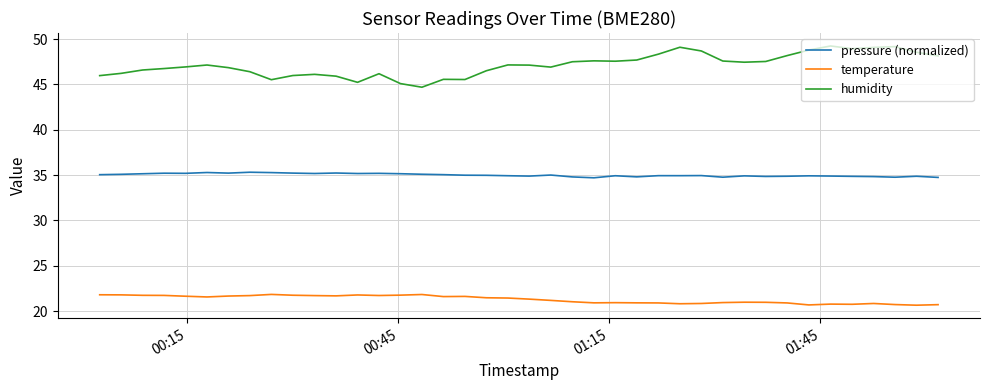

How many lines are shown in the chart?

3